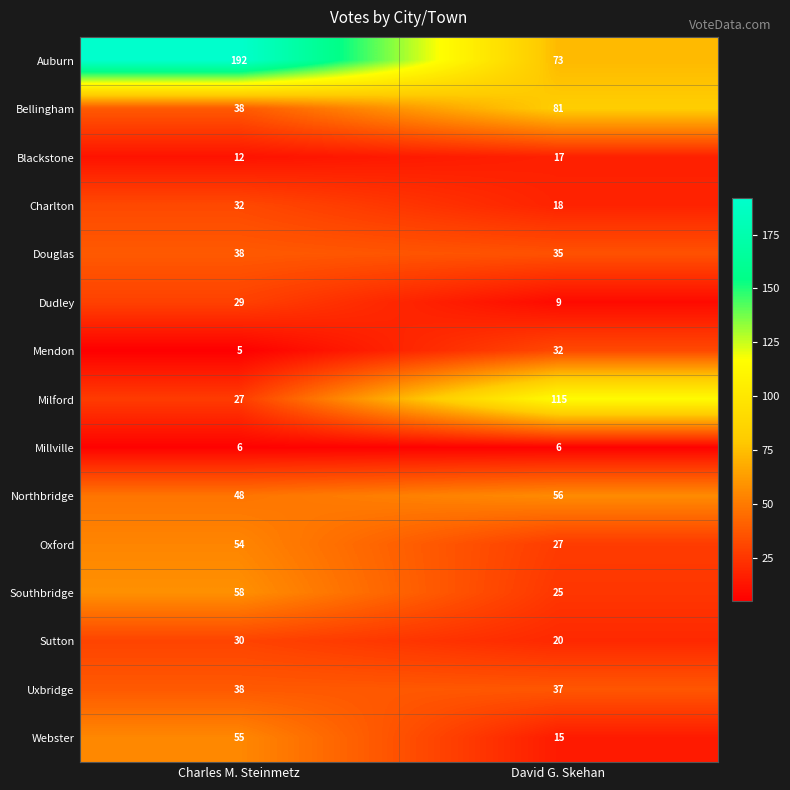

Reading left to right, list all the values displayed in this chart.

Auburn: Charles M. Steinmetz=192	David G. Skehan=73
Bellingham: Charles M. Steinmetz=38	David G. Skehan=81
Blackstone: Charles M. Steinmetz=12	David G. Skehan=17
Charlton: Charles M. Steinmetz=32	David G. Skehan=18
Douglas: Charles M. Steinmetz=38	David G. Skehan=35
Dudley: Charles M. Steinmetz=29	David G. Skehan=9
Mendon: Charles M. Steinmetz=5	David G. Skehan=32
Milford: Charles M. Steinmetz=27	David G. Skehan=115
Millville: Charles M. Steinmetz=6	David G. Skehan=6
Northbridge: Charles M. Steinmetz=48	David G. Skehan=56
Oxford: Charles M. Steinmetz=54	David G. Skehan=27
Southbridge: Charles M. Steinmetz=58	David G. Skehan=25
Sutton: Charles M. Steinmetz=30	David G. Skehan=20
Uxbridge: Charles M. Steinmetz=38	David G. Skehan=37
Webster: Charles M. Steinmetz=55	David G. Skehan=15